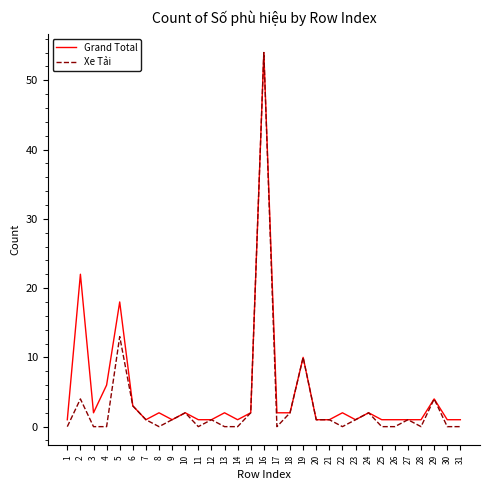

What is the maximum value for Xe Tải?

54